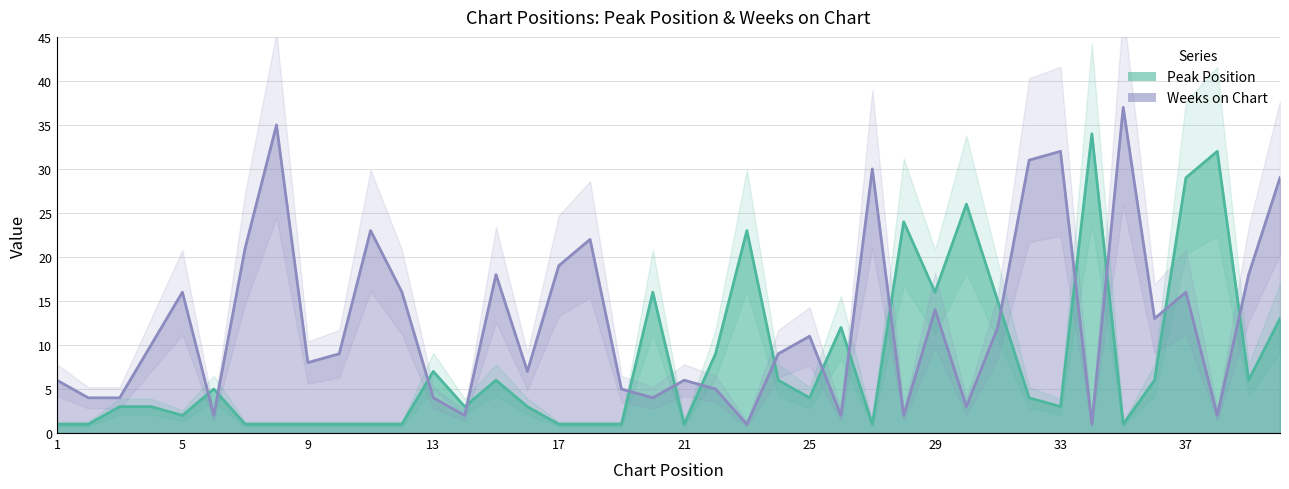

What is the sum of all Weeks on Chart values?

509